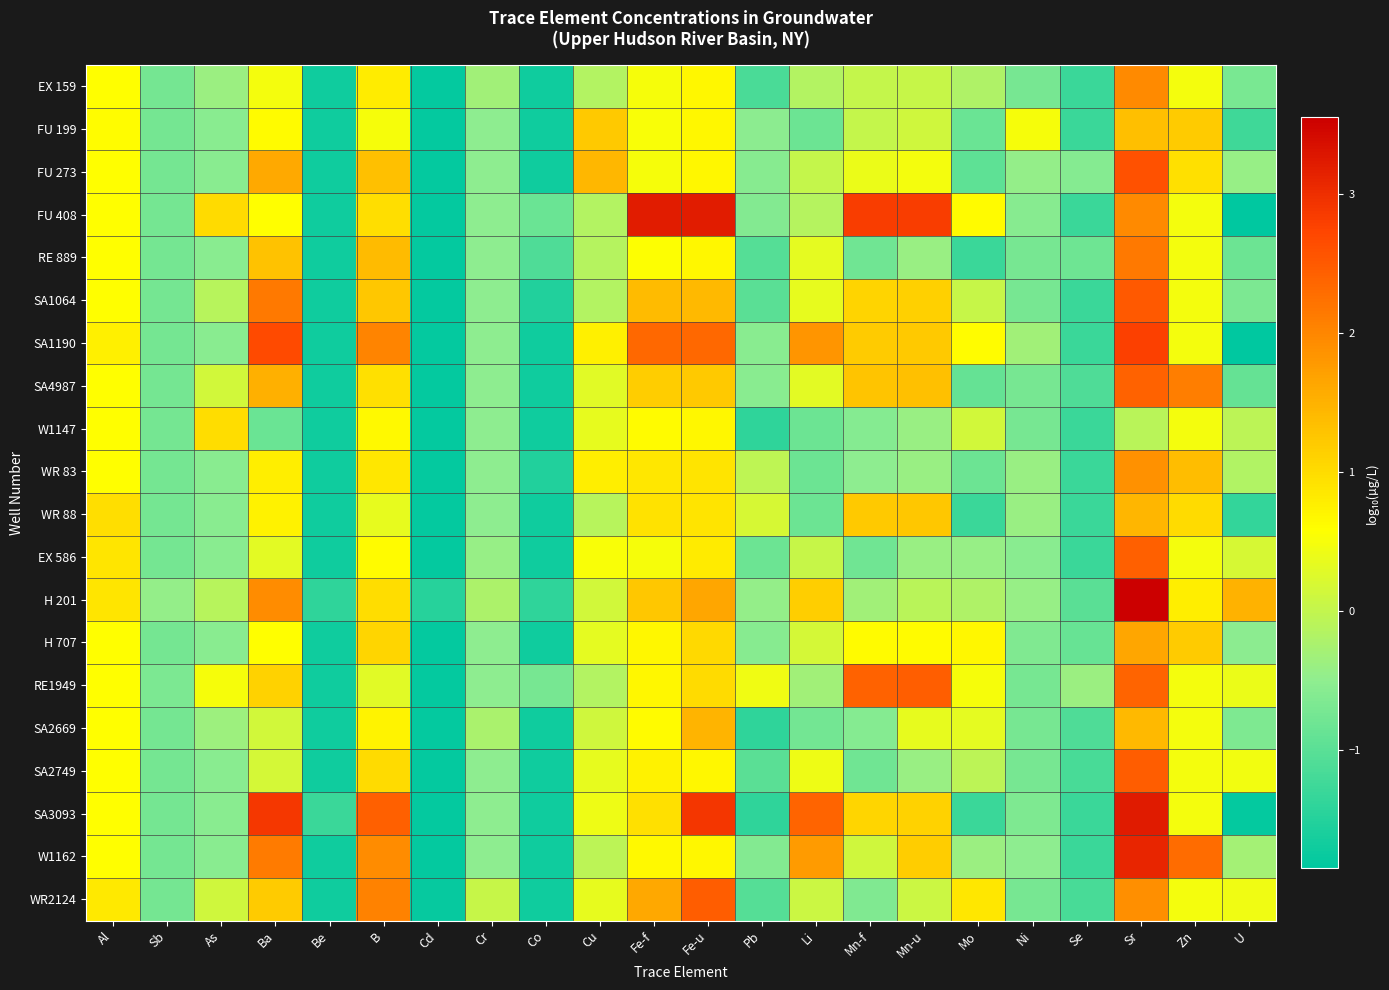

Reading left to right, what are all the values shown in this chart?

EX 159: Al=0.6	Sb=-0.7	As=-0.4	Ba=0.5	Be=-1.7	B=0.8	Cd=-1.8	Cr=-0.3	Co=-1.7	Cu=-0.2	Fe-f=0.5	Fe-u=0.7	Pb=-1.2	Li=-0.2	Mn-f=0.0	Mn-u=0.0	Mo=-0.2	Ni=-0.7	Se=-1.3	Sr=2.0	Zn=0.5	U=-0.7
FU 199: Al=0.6	Sb=-0.7	As=-0.6	Ba=0.6	Be=-1.7	B=0.5	Cd=-1.8	Cr=-0.5	Co=-1.7	Cu=1.2	Fe-f=0.5	Fe-u=0.7	Pb=-0.5	Li=-0.8	Mn-f=0.0	Mn-u=0.1	Mo=-0.9	Ni=0.5	Se=-1.3	Sr=1.3	Zn=1.2	U=-1.3
FU 273: Al=0.6	Sb=-0.7	As=-0.6	Ba=1.6	Be=-1.7	B=1.3	Cd=-1.8	Cr=-0.5	Co=-1.7	Cu=1.4	Fe-f=0.5	Fe-u=0.7	Pb=-0.6	Li=0.0	Mn-f=0.4	Mn-u=0.5	Mo=-1.0	Ni=-0.4	Se=-0.6	Sr=2.6	Zn=0.9	U=-0.4
FU 408: Al=0.6	Sb=-0.7	As=1.0	Ba=0.6	Be=-1.7	B=1.0	Cd=-1.8	Cr=-0.5	Co=-0.9	Cu=-0.2	Fe-f=3.2	Fe-u=3.2	Pb=-0.6	Li=-0.1	Mn-f=2.8	Mn-u=2.8	Mo=0.6	Ni=-0.6	Se=-1.3	Sr=2.0	Zn=0.5	U=-1.9
RE 889: Al=0.6	Sb=-0.7	As=-0.6	Ba=1.3	Be=-1.7	B=1.4	Cd=-1.8	Cr=-0.5	Co=-1.1	Cu=-0.1	Fe-f=0.6	Fe-u=0.7	Pb=-1.0	Li=0.3	Mn-f=-0.8	Mn-u=-0.4	Mo=-1.3	Ni=-0.7	Se=-0.8	Sr=2.2	Zn=0.5	U=-0.8
SA1064: Al=0.6	Sb=-0.7	As=-0.1	Ba=2.2	Be=-1.7	B=1.2	Cd=-1.8	Cr=-0.5	Co=-1.5	Cu=-0.2	Fe-f=1.4	Fe-u=1.4	Pb=-1.0	Li=0.4	Mn-f=1.1	Mn-u=1.1	Mo=0.0	Ni=-0.7	Se=-1.3	Sr=2.5	Zn=0.5	U=-0.7
SA1190: Al=0.8	Sb=-0.7	As=-0.6	Ba=2.7	Be=-1.7	B=2.0	Cd=-1.8	Cr=-0.5	Co=-1.7	Cu=0.8	Fe-f=2.3	Fe-u=2.3	Pb=-0.6	Li=1.8	Mn-f=1.2	Mn-u=1.2	Mo=0.6	Ni=-0.3	Se=-1.3	Sr=2.8	Zn=0.5	U=-1.9
SA4987: Al=0.6	Sb=-0.7	As=0.1	Ba=1.5	Be=-1.7	B=0.9	Cd=-1.8	Cr=-0.5	Co=-1.7	Cu=0.3	Fe-f=1.2	Fe-u=1.2	Pb=-0.6	Li=0.3	Mn-f=1.3	Mn-u=1.3	Mo=-0.9	Ni=-0.7	Se=-1.1	Sr=2.4	Zn=2.1	U=-0.9
W1147: Al=0.6	Sb=-0.7	As=1.0	Ba=-0.9	Be=-1.7	B=0.7	Cd=-1.8	Cr=-0.5	Co=-1.7	Cu=0.4	Fe-f=0.6	Fe-u=0.7	Pb=-1.4	Li=-0.8	Mn-f=-0.6	Mn-u=-0.4	Mo=0.1	Ni=-0.7	Se=-1.3	Sr=-0.1	Zn=0.5	U=-0.1
WR 83: Al=0.6	Sb=-0.7	As=-0.6	Ba=0.8	Be=-1.7	B=0.9	Cd=-1.8	Cr=-0.5	Co=-1.5	Cu=0.8	Fe-f=0.9	Fe-u=0.9	Pb=-0.1	Li=-0.8	Mn-f=-0.5	Mn-u=-0.4	Mo=-0.8	Ni=-0.4	Se=-1.3	Sr=1.9	Zn=1.4	U=-0.2
WR 88: Al=1.0	Sb=-0.7	As=-0.6	Ba=0.7	Be=-1.7	B=0.4	Cd=-1.8	Cr=-0.5	Co=-1.7	Cu=-0.1	Fe-f=0.9	Fe-u=0.9	Pb=0.2	Li=-0.8	Mn-f=1.2	Mn-u=1.2	Mo=-1.3	Ni=-0.4	Se=-1.3	Sr=1.5	Zn=1.0	U=-1.4
EX 586: Al=0.9	Sb=-0.7	As=-0.6	Ba=0.3	Be=-1.7	B=0.6	Cd=-1.8	Cr=-0.4	Co=-1.7	Cu=0.5	Fe-f=0.5	Fe-u=0.8	Pb=-0.8	Li=0.0	Mn-f=-0.8	Mn-u=-0.4	Mo=-0.4	Ni=-0.6	Se=-1.3	Sr=2.4	Zn=0.5	U=0.2
H 201: Al=0.9	Sb=-0.4	As=-0.1	Ba=1.9	Be=-1.4	B=1.0	Cd=-1.5	Cr=-0.2	Co=-1.4	Cu=0.1	Fe-f=1.2	Fe-u=1.6	Pb=-0.5	Li=1.1	Mn-f=-0.3	Mn-u=-0.1	Mo=-0.2	Ni=-0.4	Se=-1.0	Sr=3.6	Zn=0.8	U=1.5
H 707: Al=0.6	Sb=-0.7	As=-0.6	Ba=0.6	Be=-1.7	B=1.1	Cd=-1.8	Cr=-0.5	Co=-1.7	Cu=0.3	Fe-f=0.7	Fe-u=1.0	Pb=-0.6	Li=0.2	Mn-f=0.6	Mn-u=0.6	Mo=0.7	Ni=-0.6	Se=-0.9	Sr=1.6	Zn=1.2	U=-0.5
RE1949: Al=0.6	Sb=-0.7	As=0.5	Ba=1.1	Be=-1.7	B=0.3	Cd=-1.8	Cr=-0.5	Co=-0.7	Cu=-0.2	Fe-f=0.7	Fe-u=1.0	Pb=0.4	Li=-0.3	Mn-f=2.4	Mn-u=2.4	Mo=0.5	Ni=-0.7	Se=-0.4	Sr=2.4	Zn=0.5	U=0.4
SA2669: Al=0.6	Sb=-0.7	As=-0.4	Ba=0.1	Be=-1.7	B=0.7	Cd=-1.8	Cr=-0.2	Co=-1.7	Cu=0.1	Fe-f=0.6	Fe-u=1.5	Pb=-1.4	Li=-0.8	Mn-f=-0.6	Mn-u=0.4	Mo=0.3	Ni=-0.7	Se=-1.1	Sr=1.4	Zn=0.5	U=-0.7
SA2749: Al=0.6	Sb=-0.7	As=-0.6	Ba=0.2	Be=-1.7	B=1.0	Cd=-1.8	Cr=-0.5	Co=-1.7	Cu=0.3	Fe-f=0.7	Fe-u=0.7	Pb=-1.0	Li=0.4	Mn-f=-0.8	Mn-u=-0.4	Mo=-0.1	Ni=-0.7	Se=-1.2	Sr=2.5	Zn=0.5	U=0.5
SA3093: Al=0.6	Sb=-0.7	As=-0.6	Ba=2.9	Be=-1.3	B=2.4	Cd=-1.8	Cr=-0.5	Co=-1.7	Cu=0.4	Fe-f=0.9	Fe-u=2.9	Pb=-1.4	Li=2.4	Mn-f=1.1	Mn-u=1.1	Mo=-1.3	Ni=-0.7	Se=-1.3	Sr=3.2	Zn=0.5	U=-1.8
W1162: Al=0.6	Sb=-0.7	As=-0.6	Ba=2.1	Be=-1.7	B=1.9	Cd=-1.8	Cr=-0.5	Co=-1.7	Cu=-0.1	Fe-f=0.7	Fe-u=0.7	Pb=-0.6	Li=1.8	Mn-f=0.1	Mn-u=1.2	Mo=-0.4	Ni=-0.5	Se=-1.3	Sr=3.1	Zn=2.3	U=-0.3
WR2124: Al=0.8	Sb=-0.7	As=0.1	Ba=1.2	Be=-1.7	B=2.0	Cd=-1.8	Cr=0.0	Co=-1.7	Cu=0.4	Fe-f=1.6	Fe-u=2.5	Pb=-1.0	Li=0.1	Mn-f=-0.6	Mn-u=0.1	Mo=0.9	Ni=-0.7	Se=-1.2	Sr=1.9	Zn=0.5	U=0.4